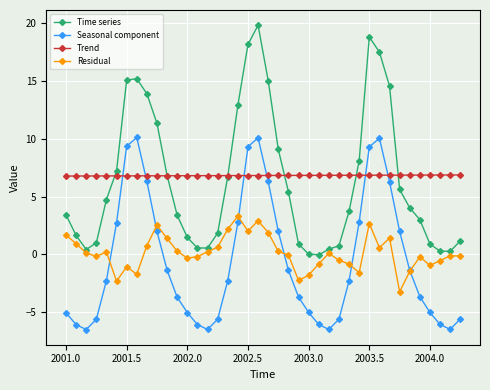

How many Trend values are between 6 and 7?

40